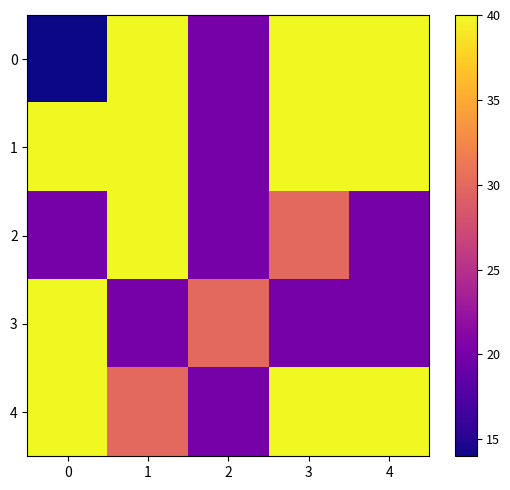

Which series has the largest total across all categories?

1